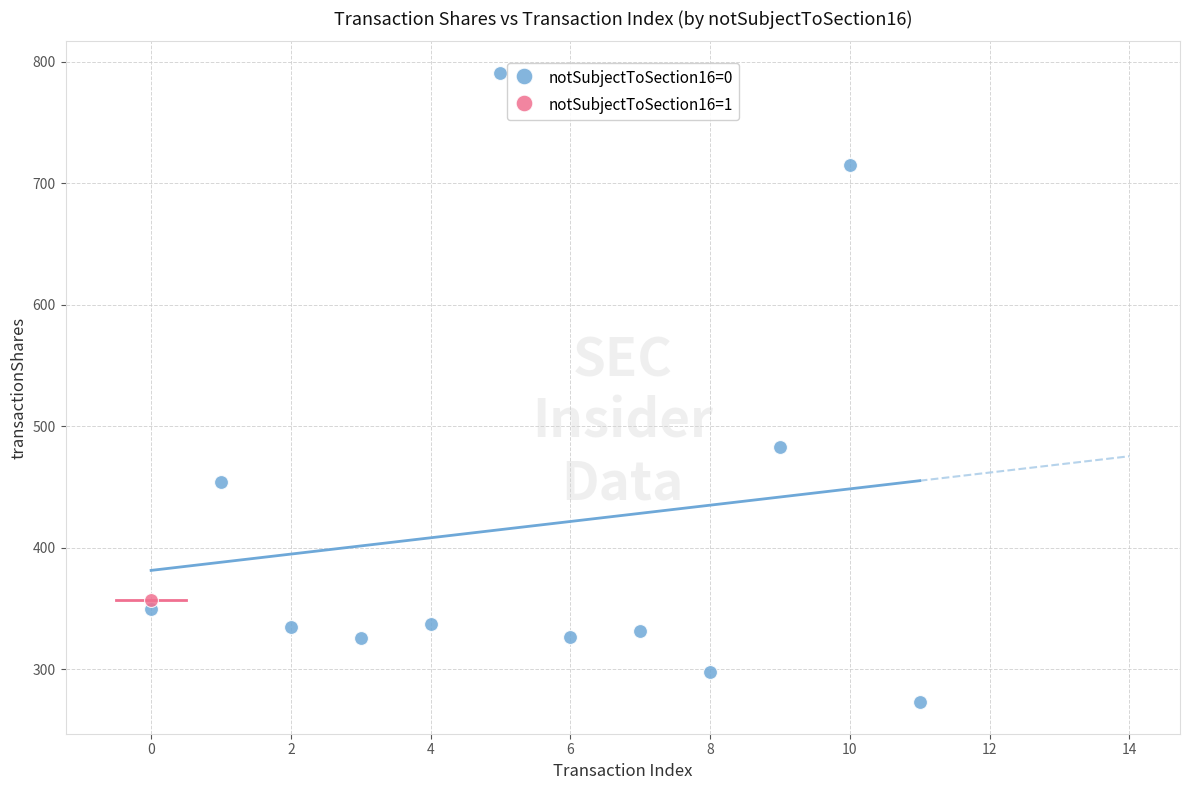

What are all the series names shown in the legend?

notSubjectToSection16=0, notSubjectToSection16=1